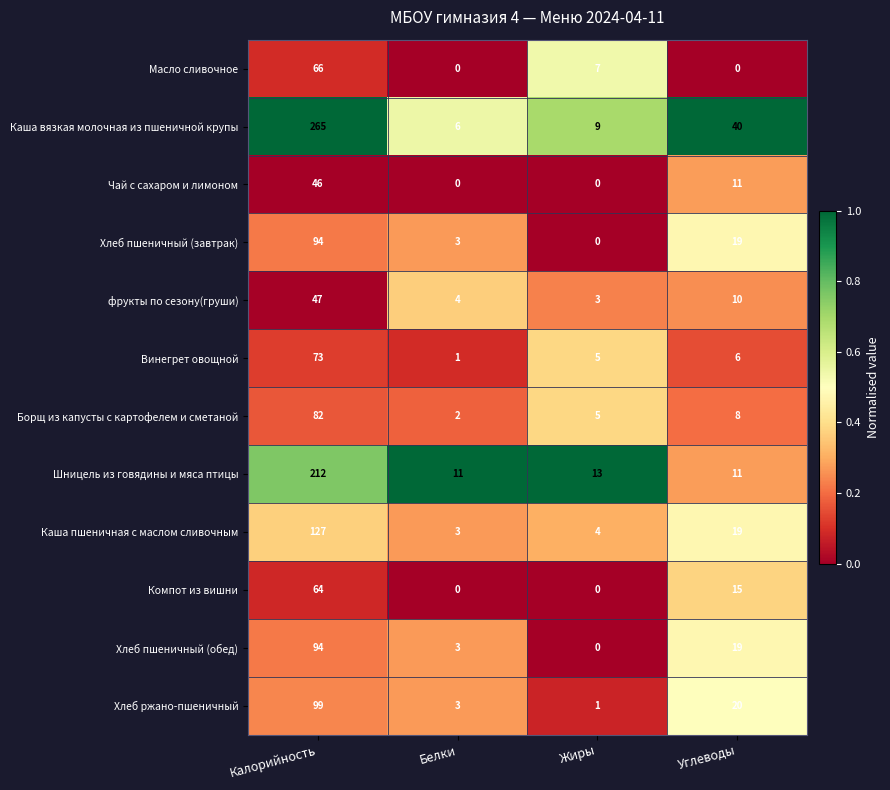

At which label does Компот из вишни first exceed 15?

Калорийность